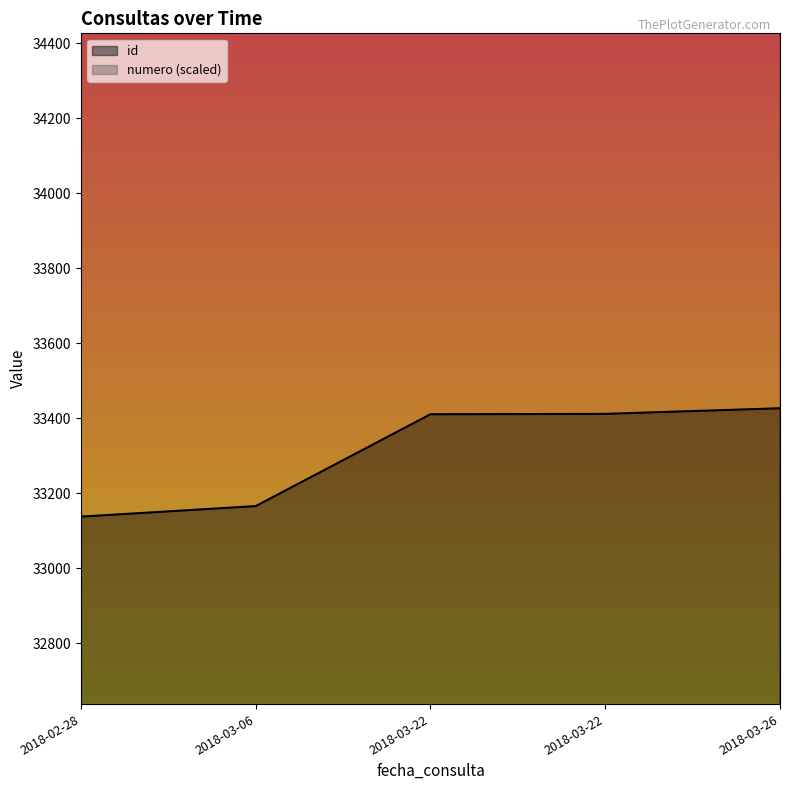

What is the difference between the highest and lowest values at 2018-03-22?

16589